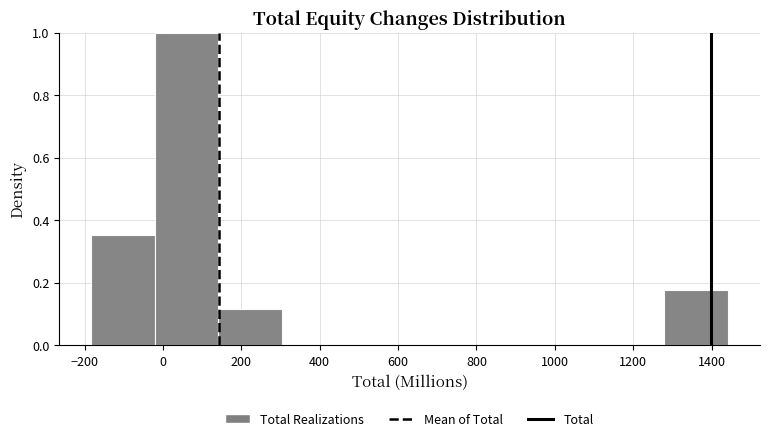

What is the height of the bar covering 1280 to 1440 on the x-axis? Neither the bar edges nor the heights are printed on the chart, so give them approximately, as read against the axes.

0.18